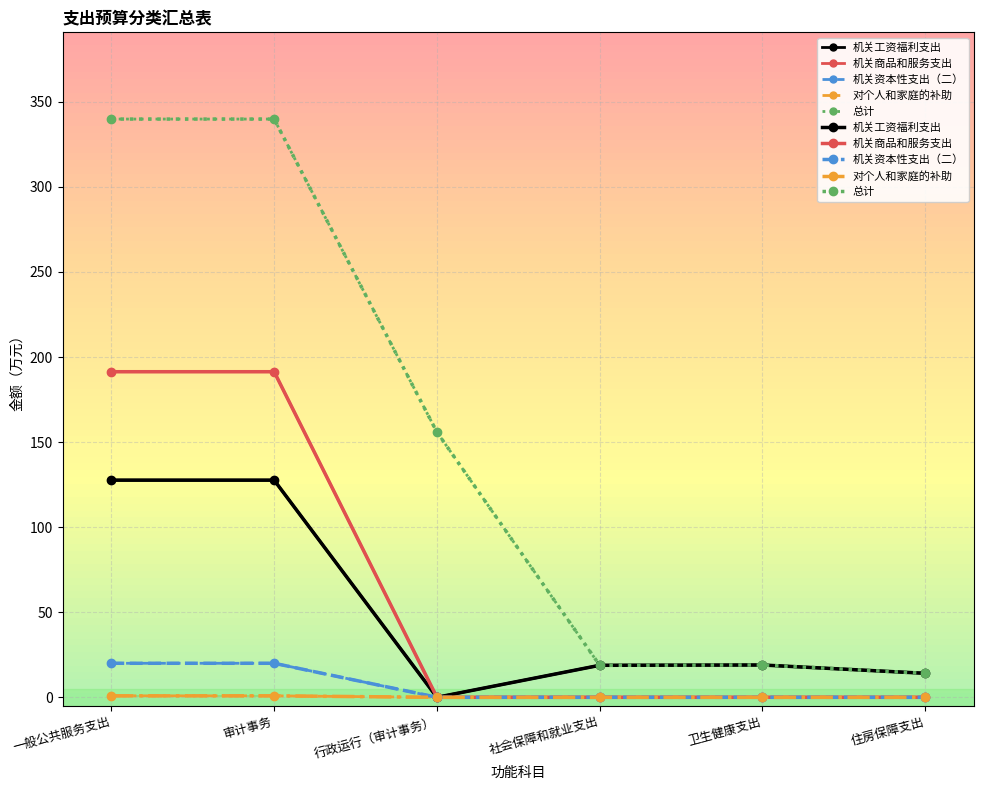

Reading right to left, what are all the values shown in this chart?

机关工资福利支出: 14.1	19.0	18.8	0.0	127.6	127.6
机关商品和服务支出: 0.0	0.0	0.0	0.0	191.4	191.4
机关资本性支出（二）: 0.0	0.0	0.0	0.0	20.0	20.0
对个人和家庭的补助: 0.0	0.0	0.0	0.0	0.9	0.9
总计: 14.1	19.0	18.8	155.9	339.9	339.9